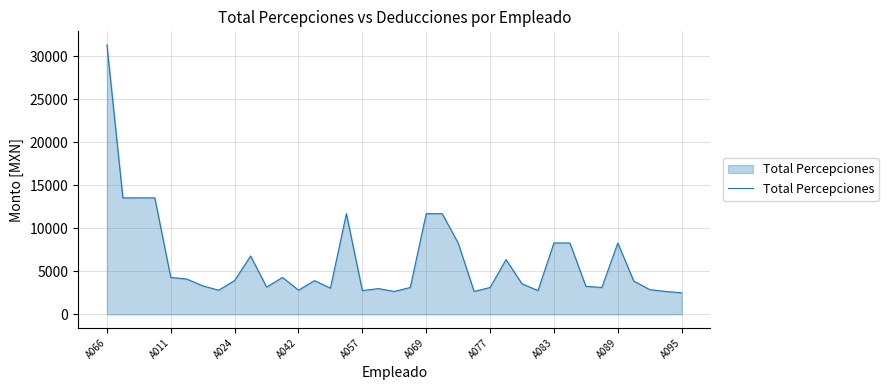

What is the greatest value displayed?

31332.0